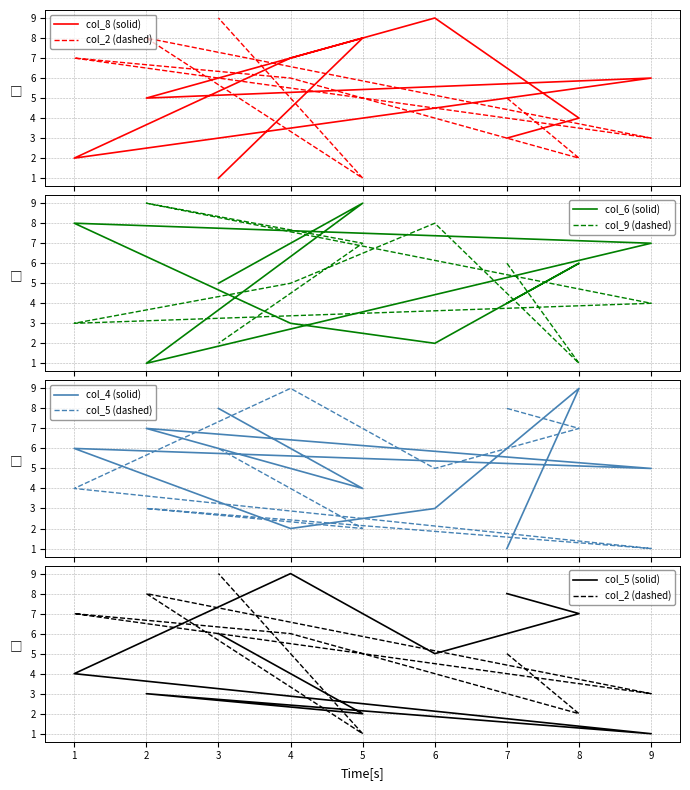

At which label does col_6 reach its minimum?

2